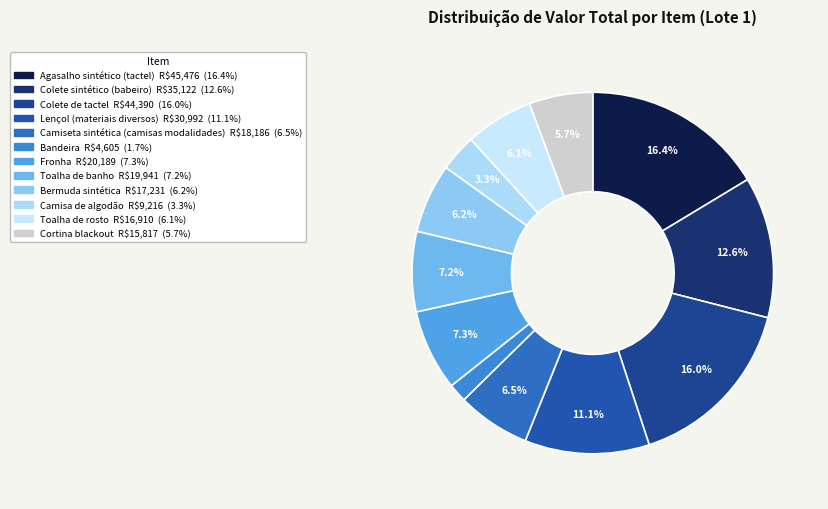

Is it true that Camisa de algodão is 3% of the pie?

True